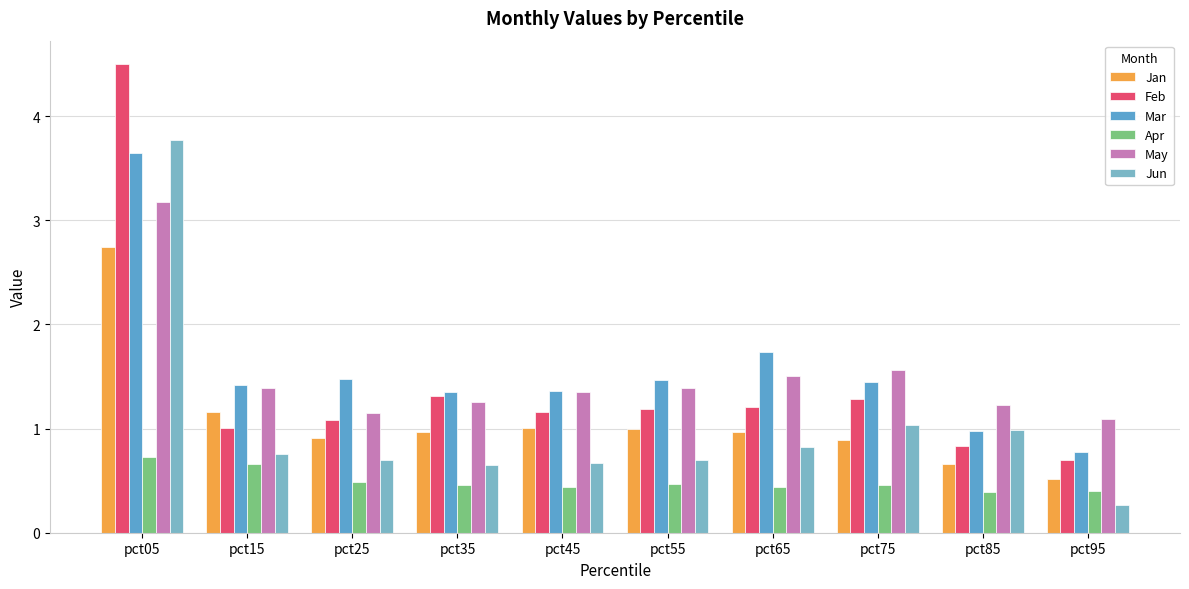

The value of Apr at pct25 is 0.8. True or false?

False